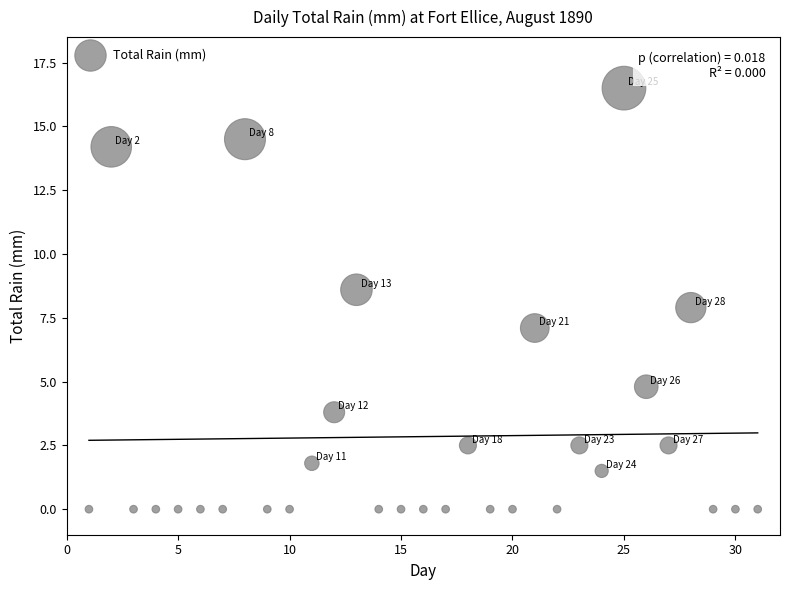

What is the range of Y values (max minus min)?

16.5